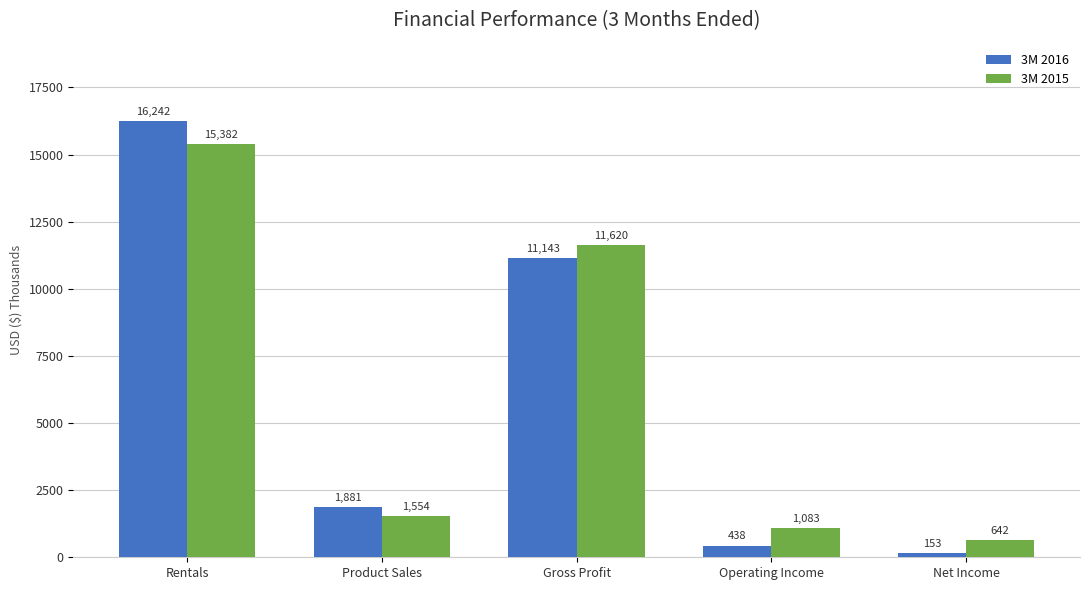

The 3M 2016 series shows 153 at Net Income. True or false?

True